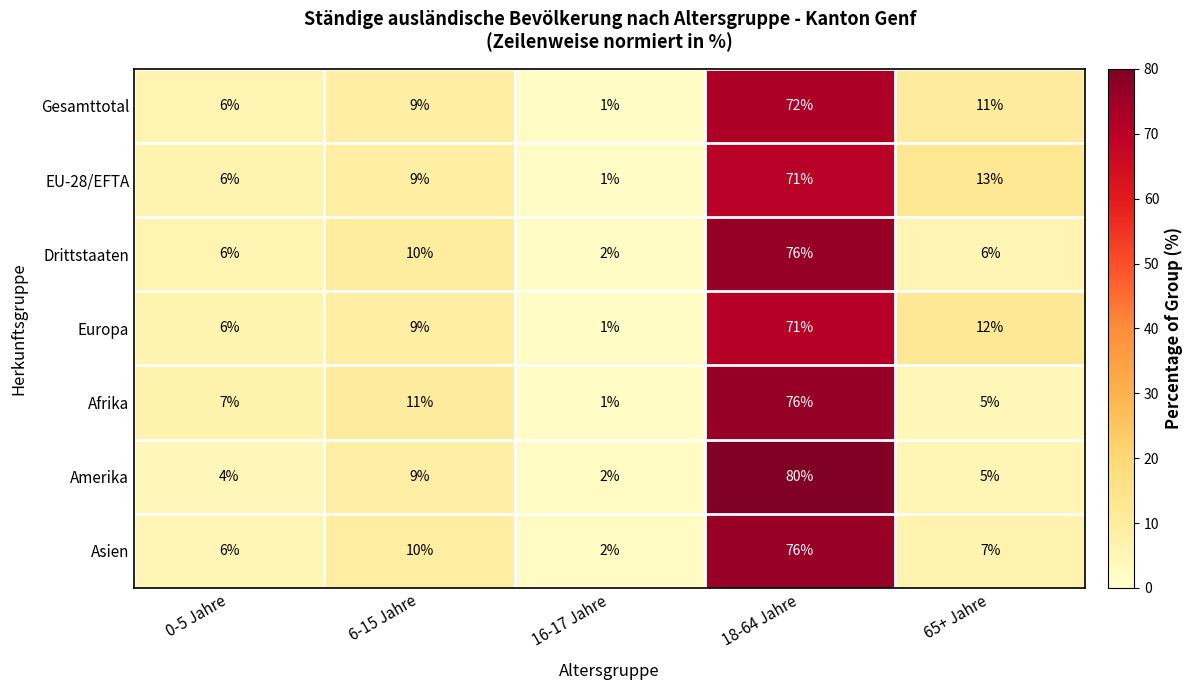

Rank the categories by Afrika value from highest to lowest.

18-64 Jahre, 6-15 Jahre, 0-5 Jahre, 65+ Jahre, 16-17 Jahre